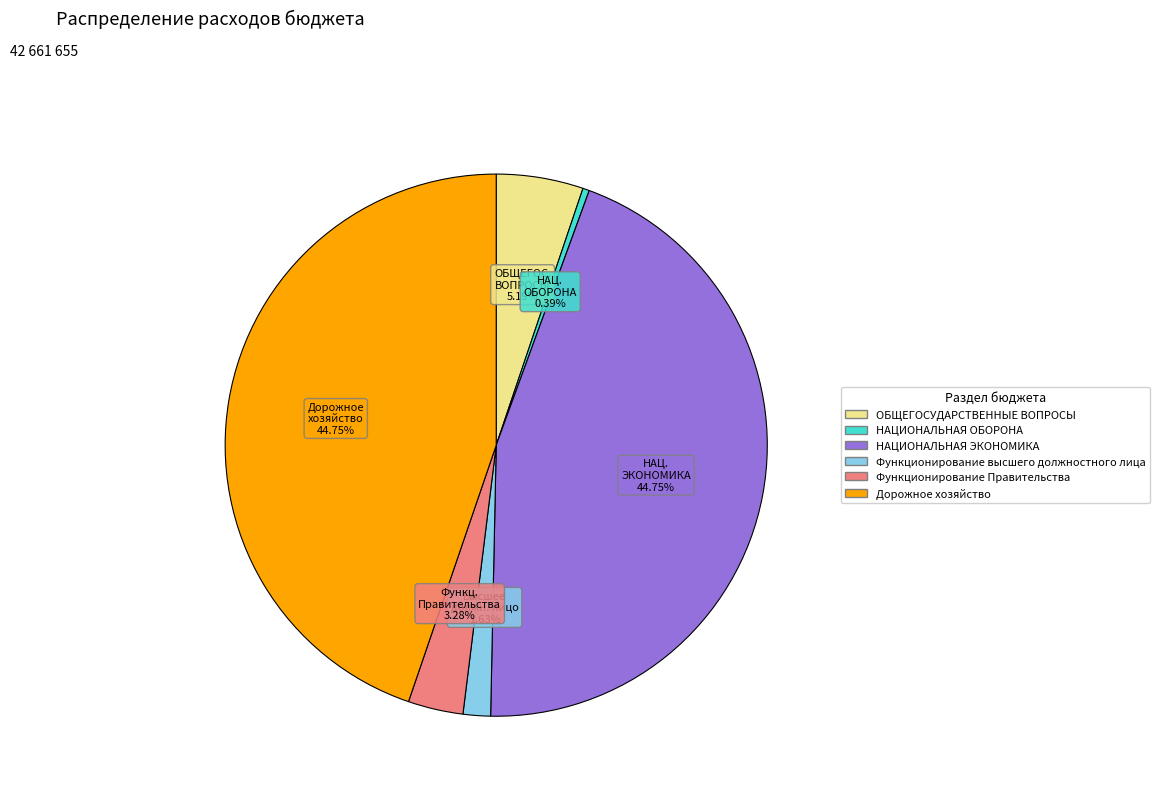

How many segments does this pie chart have?

6